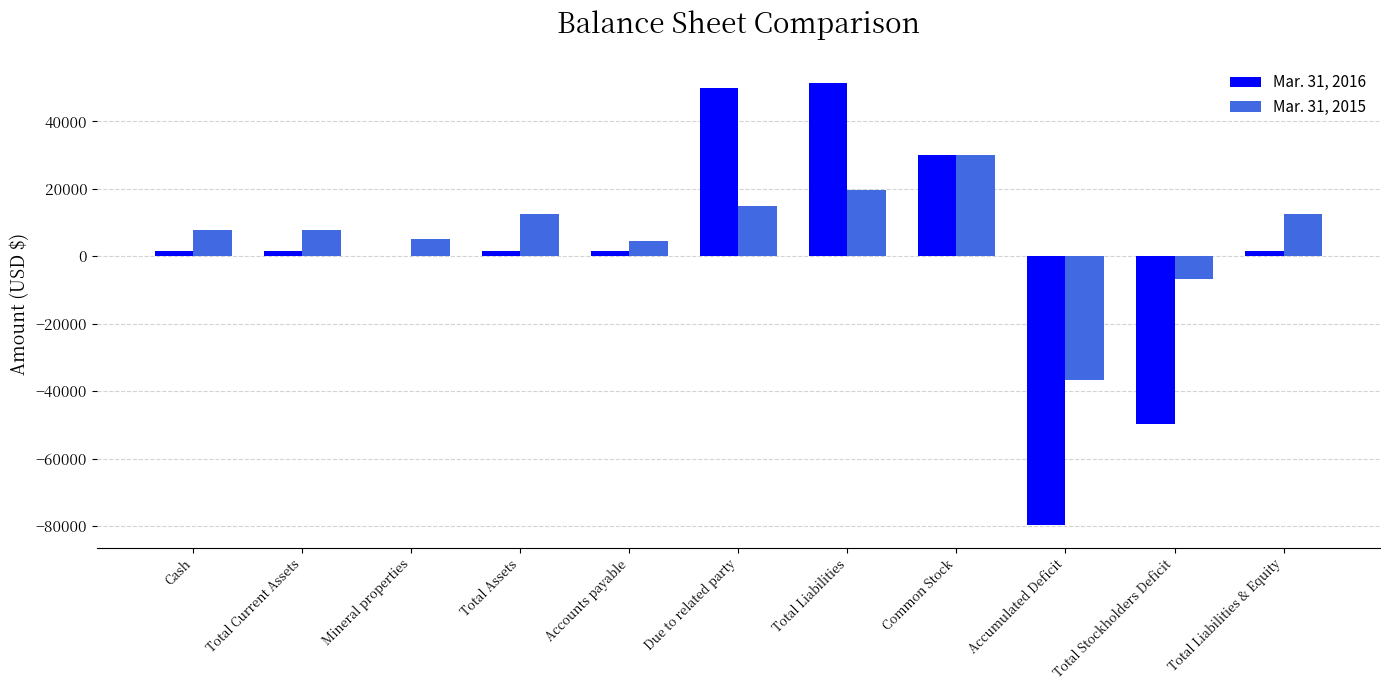

Are the bars grouped side by side (vs. stacked)?

Yes